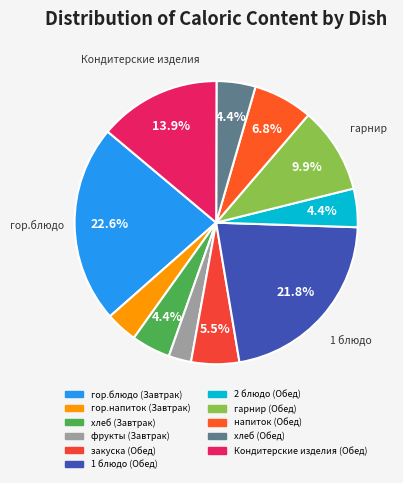

What is the change in value from хлеб (Завтрак) to 1 блюдо (Обед)?

+297.3